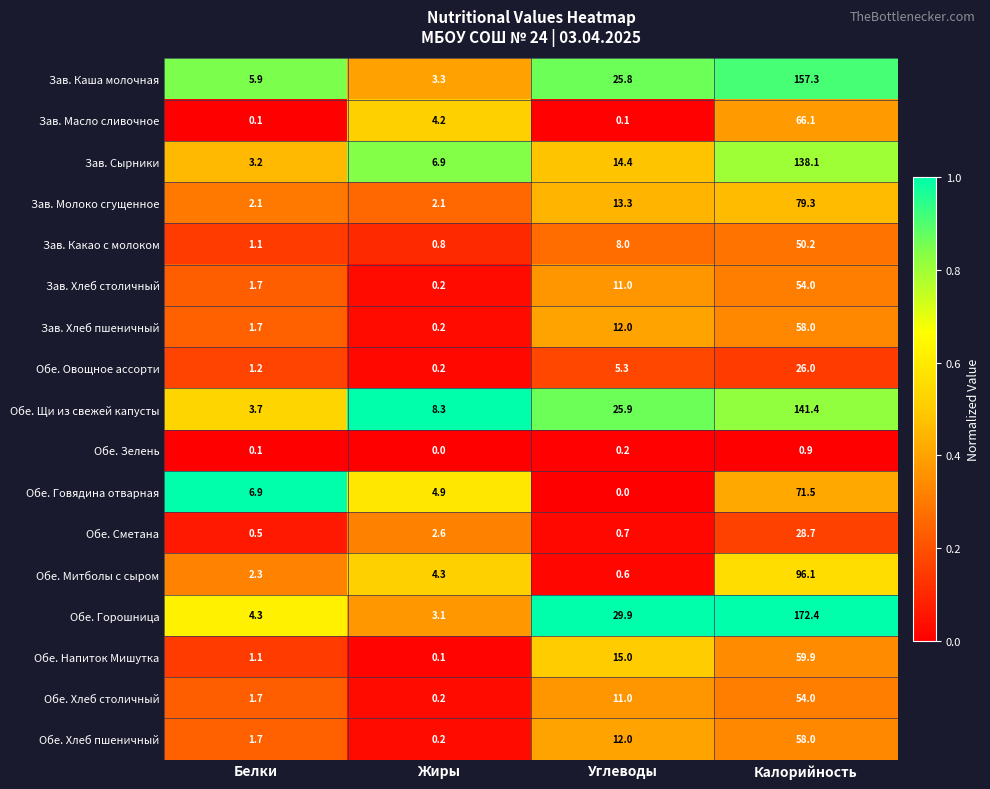

At which label does Зав. Масло сливочное first exceed 4?

Жиры